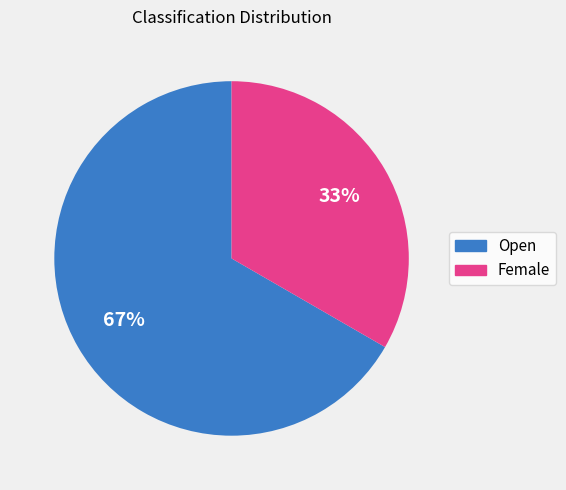

To the nearest percent, what is the average slice percentage?

50%